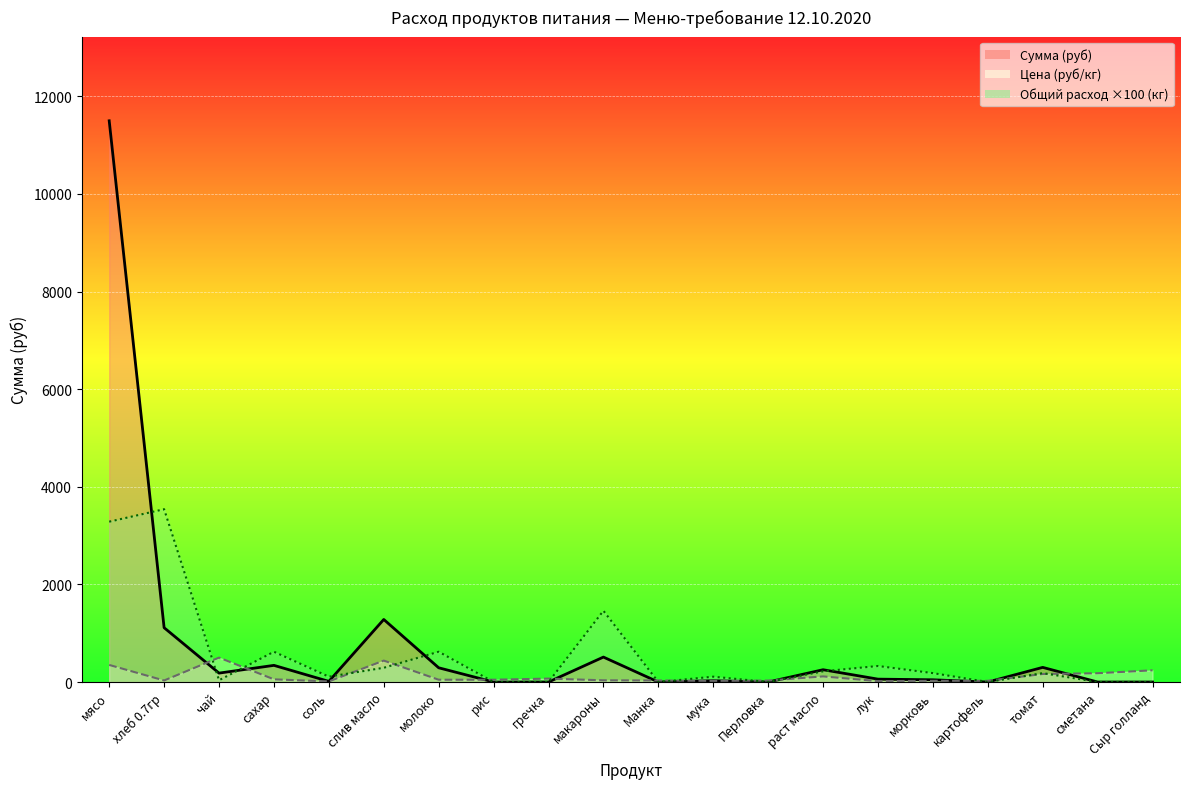

What is the ratio of the value at мясо to the value at хлеб 0.7гр?

10.3